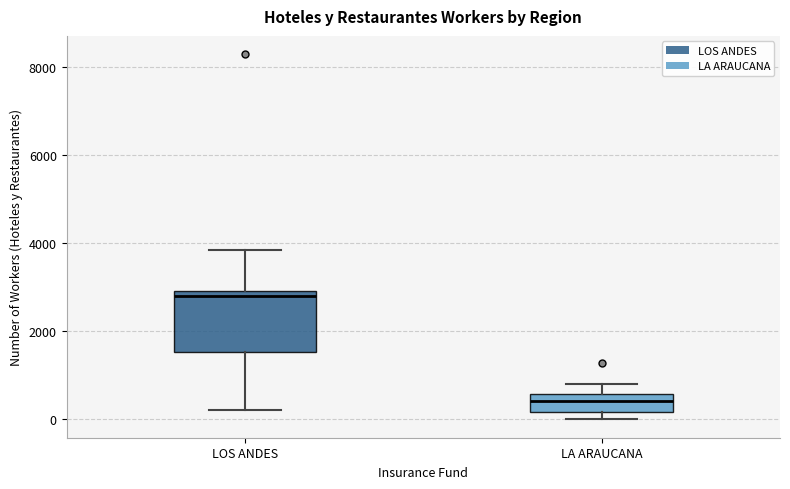

Which box's median line is the highest?

LOS ANDES